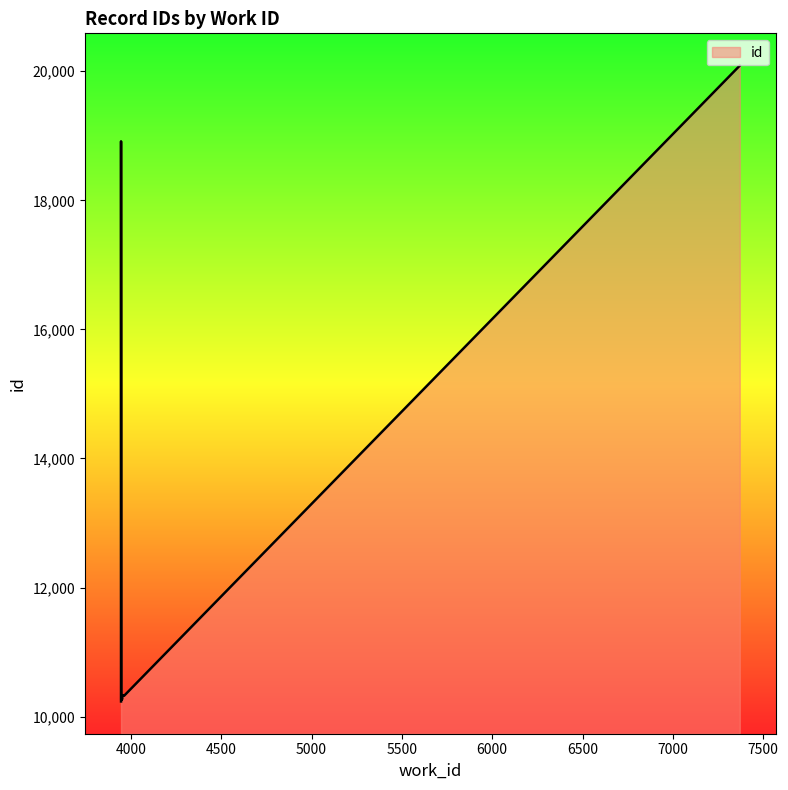

What is the difference between the maximum and second lowest values?

9834